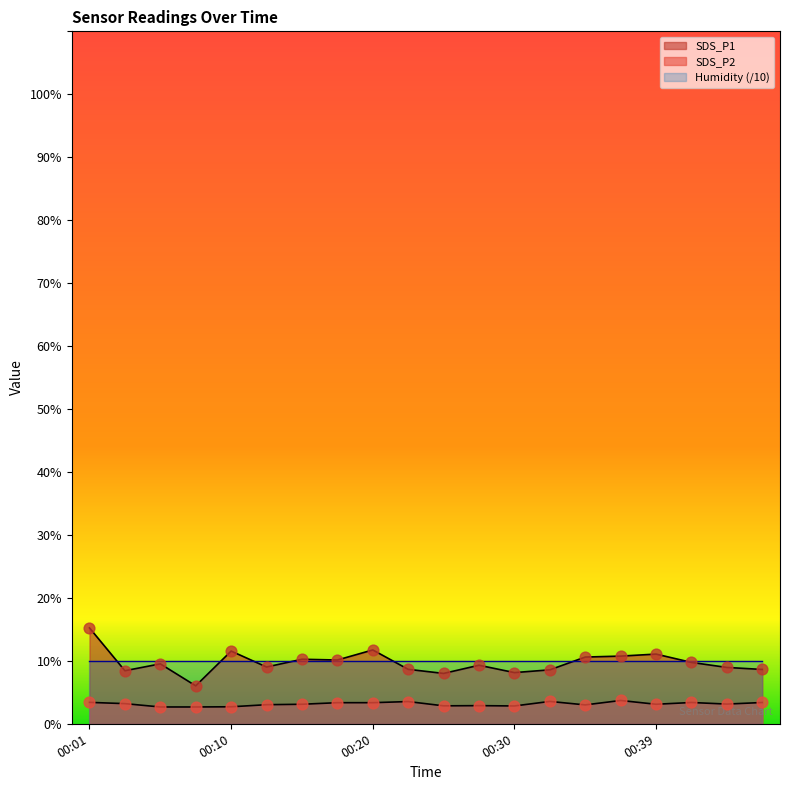

Is the value of SDS_P1 at 00:25 greater than the value of SDS_P2 at 00:01?

Yes